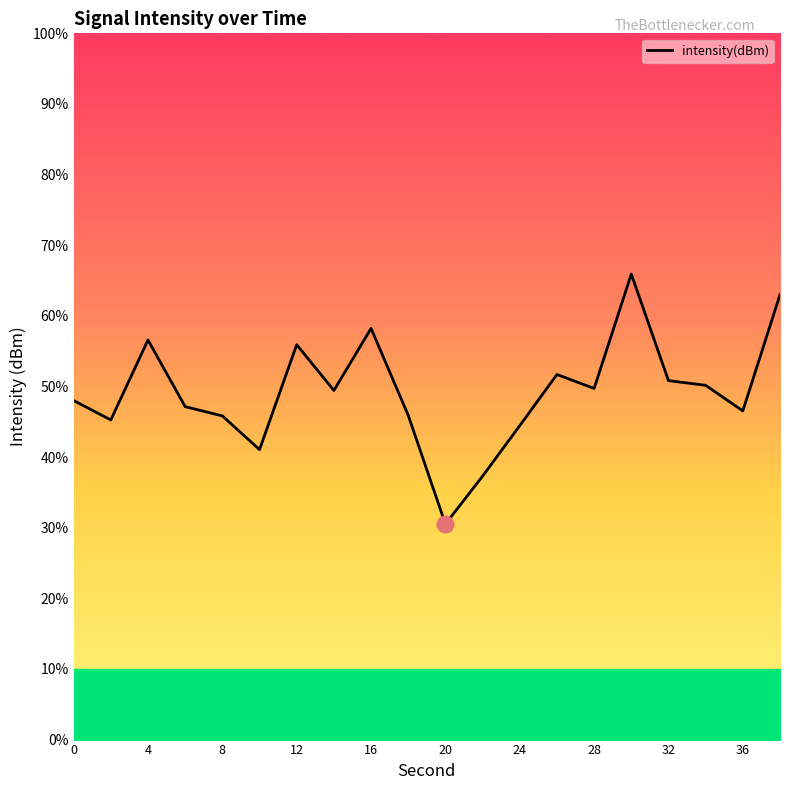

How many data points does each series have?

20